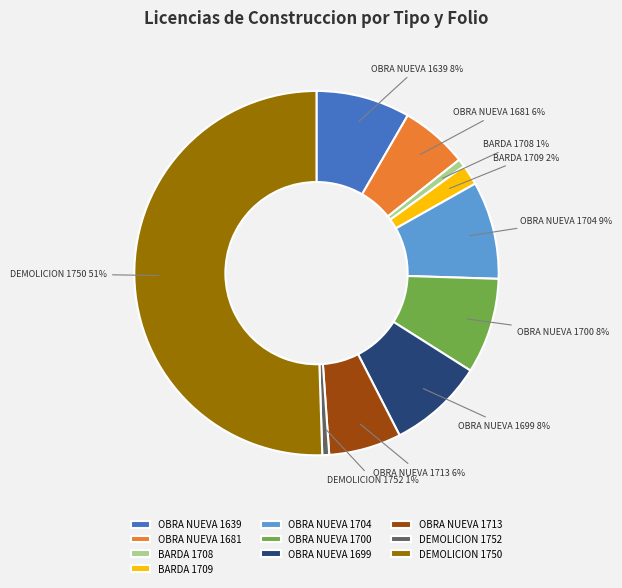

Which slice represents more than half of the pie?

DEMOLICION 1750